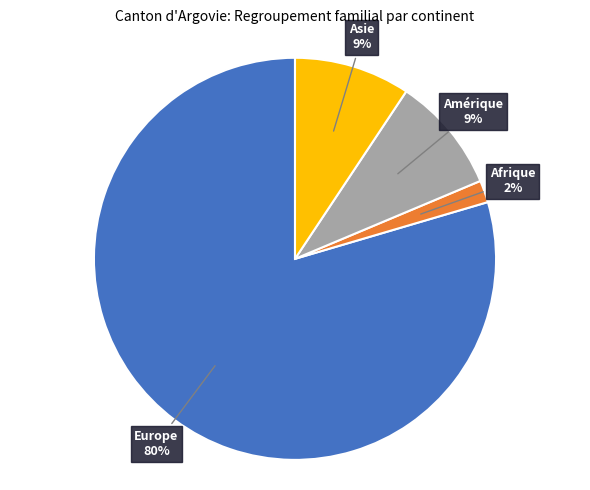

To the nearest percent, what is the average slice percentage?

25%